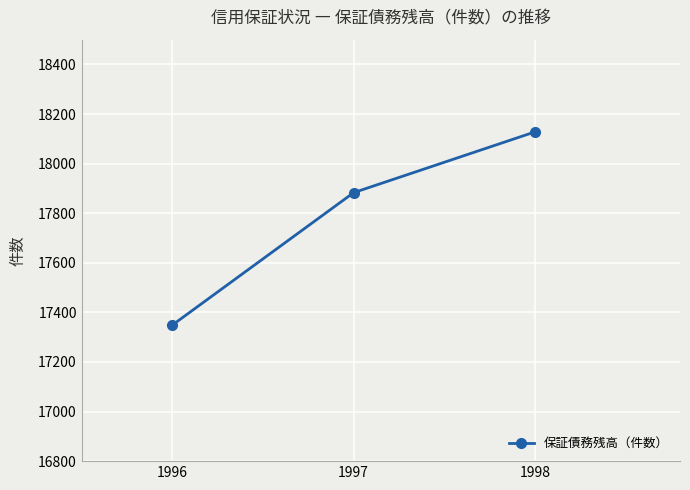

Reading left to right, list all the values displayed in this chart.

1996=17349	1997=17883	1998=18128